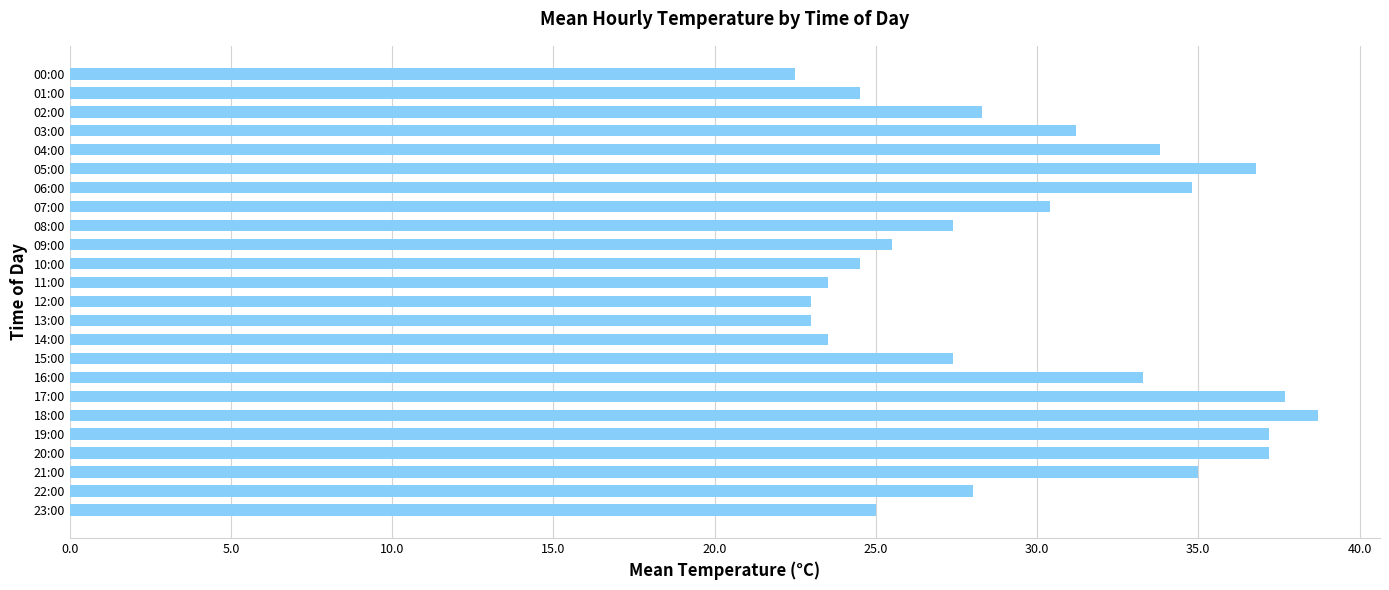

What is the label of the 12th bar from the bottom?

12:00